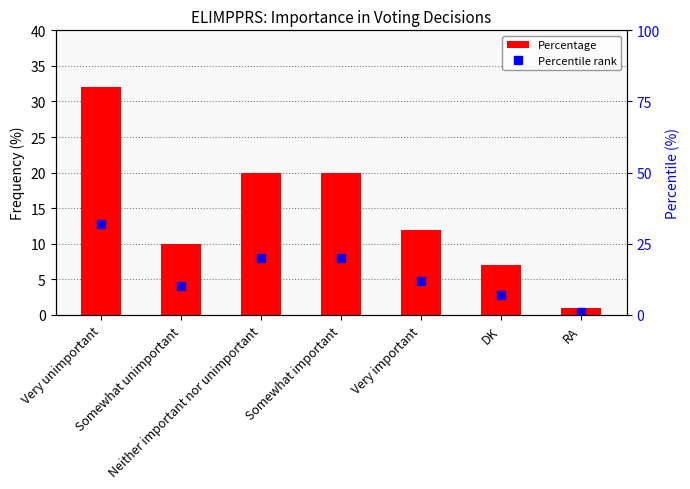

What is the label of the 2nd bar from the right?

DK